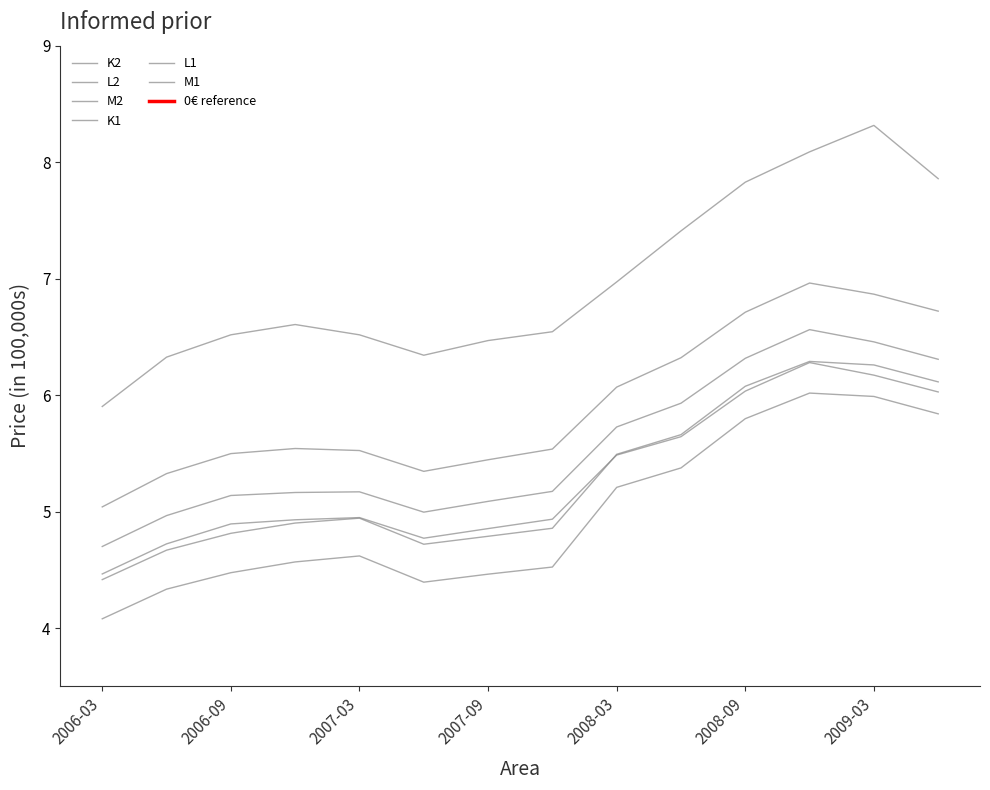

The value of M2 at 2008-12 is 6.3. True or false?

True